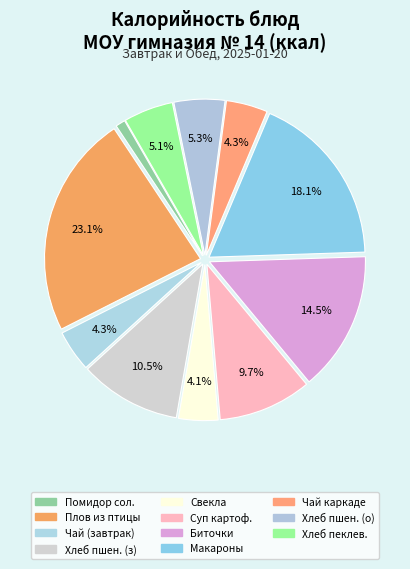

Does any single category account for the majority?

No